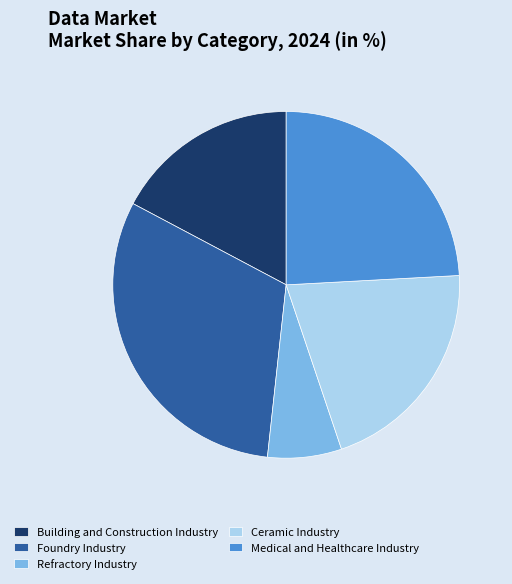

Rank the categories by value from highest to lowest.

Foundry Industry, Medical and Healthcare Industry, Ceramic Industry, Building and Construction Industry, Refractory Industry